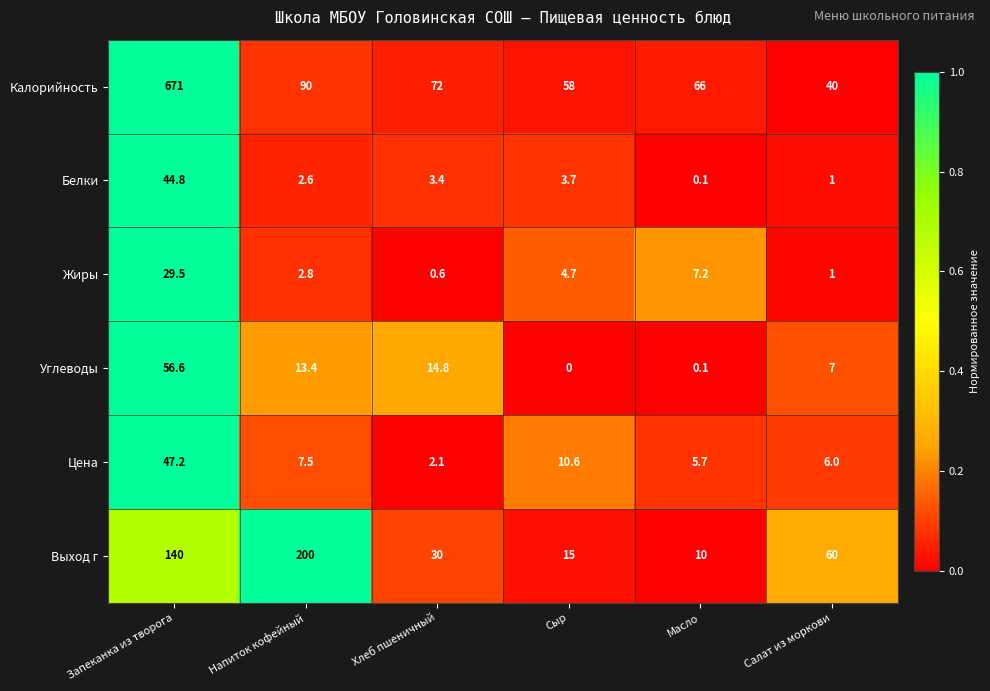

True or false: Жиры has a value of 4.7 at Сыр.

True